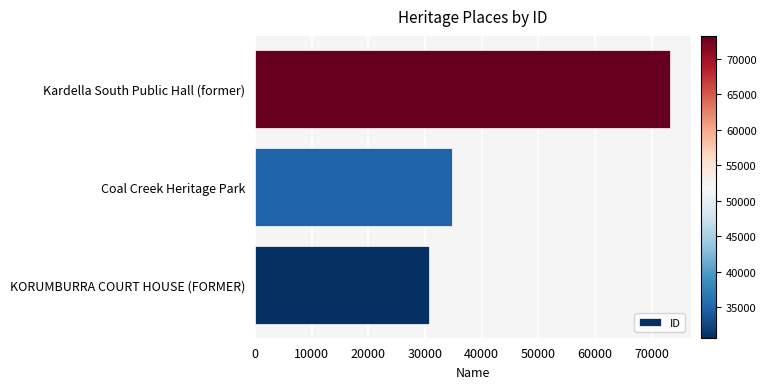

What is the difference between the maximum and minimum values?

42602